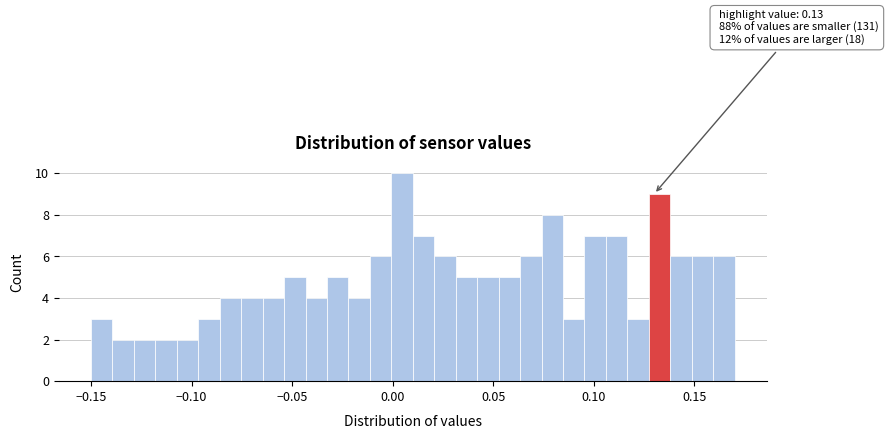

Read against the x-axis, roughly where is the centre of the tallest bar?

0.005